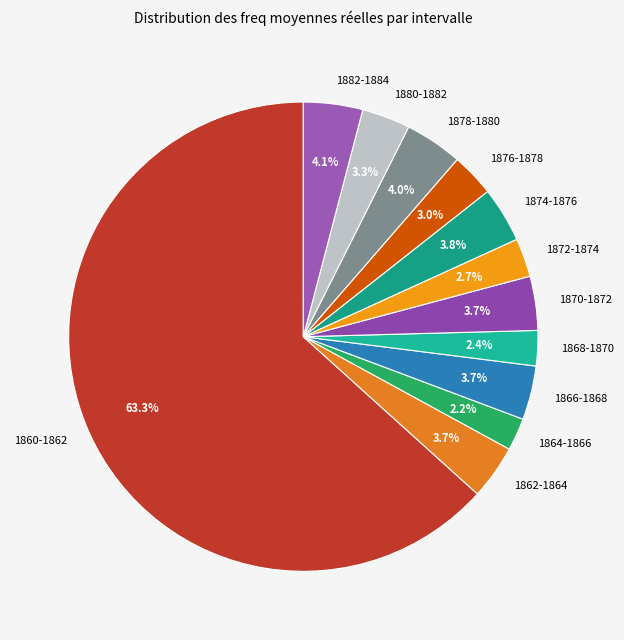

Does 1860-1862 represent more than half of the total?

Yes